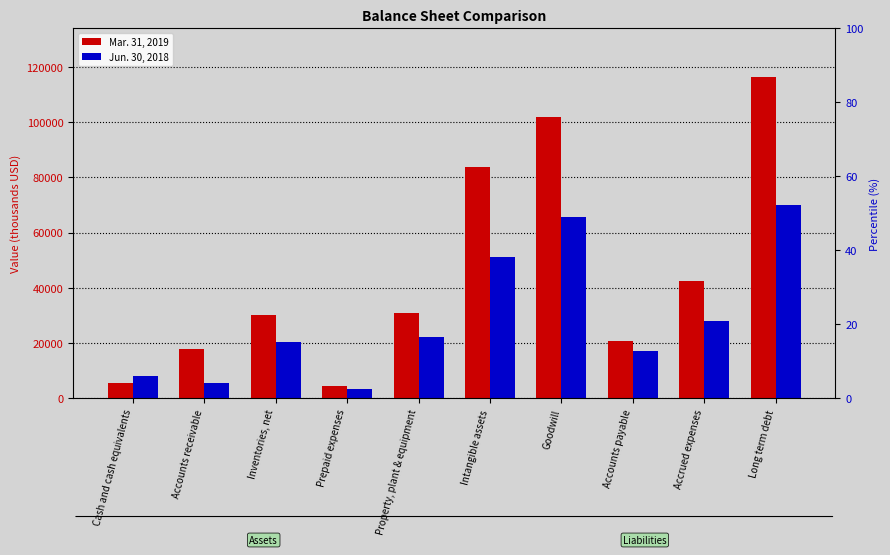

What is the difference between the maximum and minimum values in the Jun. 30, 2018 series?

66792